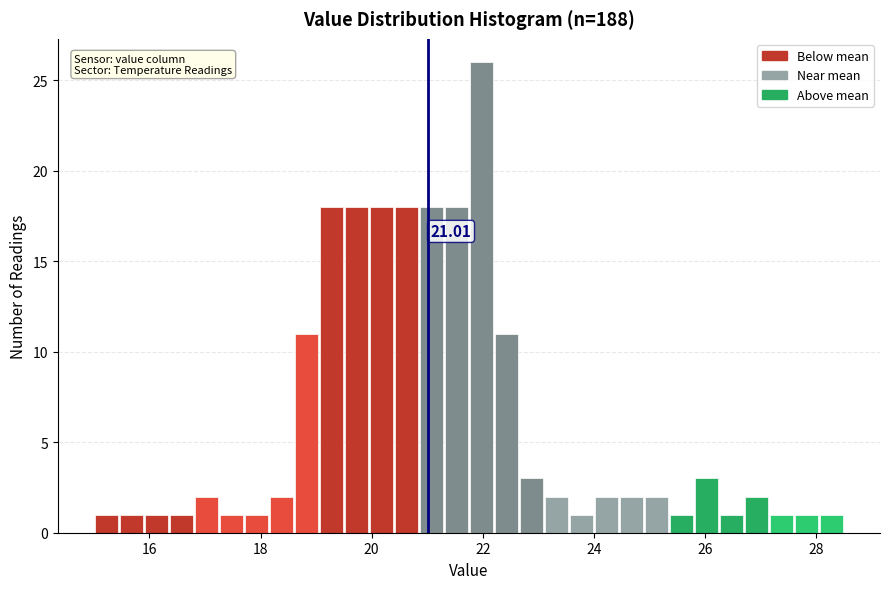

Read against the x-axis, roughly where is the centre of the tallest bar?

22.0